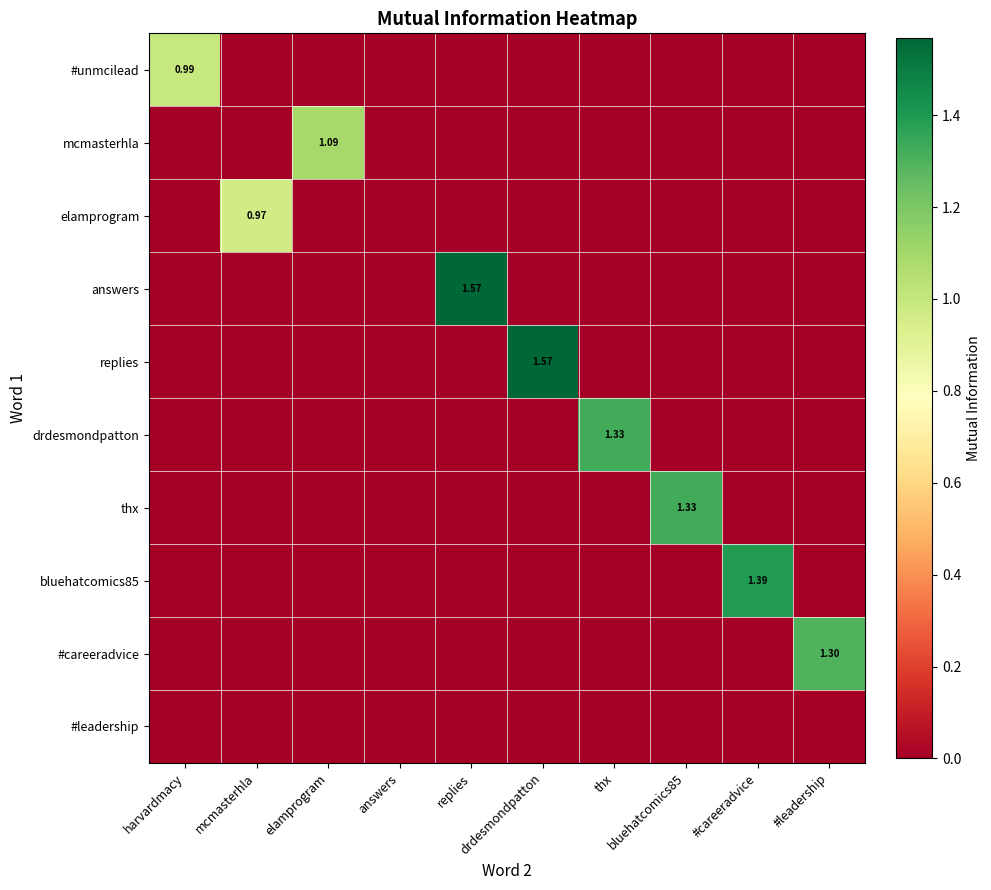

List the series in order of their peak value, lowest first.

#leadership, elamprogram, #unmcilead, mcmasterhla, #careeradvice, drdesmondpatton, thx, bluehatcomics85, answers, replies